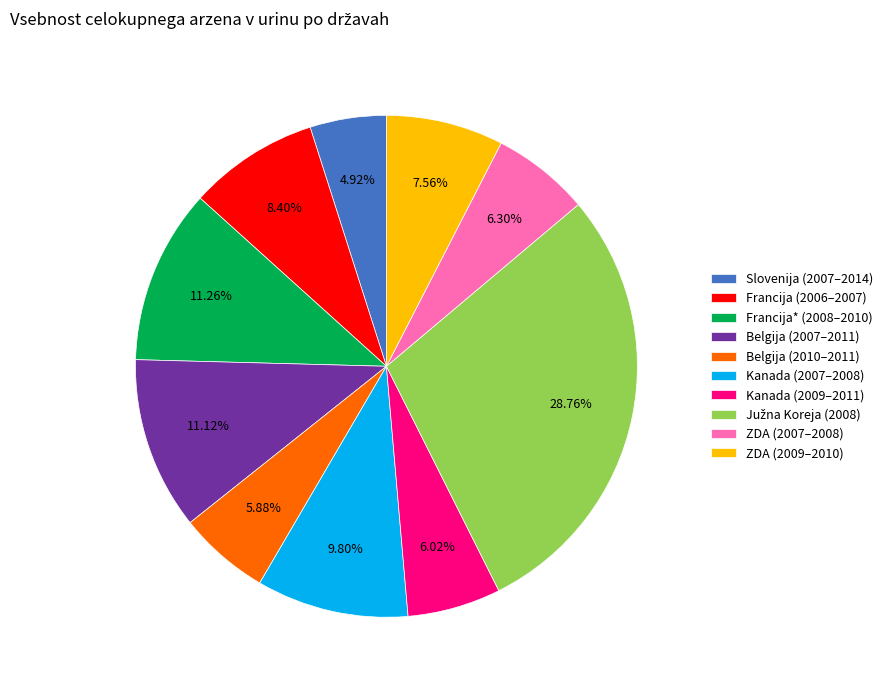

True or false: ZDA (2007–2008) accounts for 6% of the total.

True